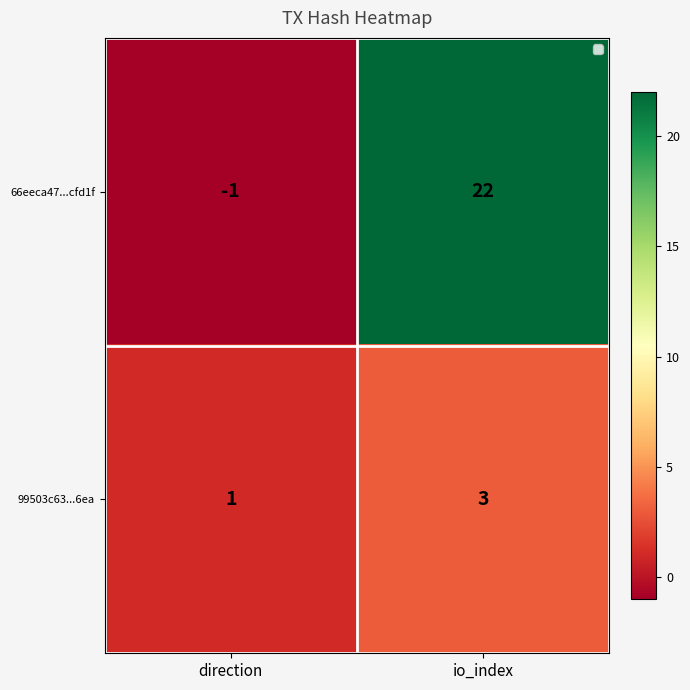

What value does the 66eeca47...cfd1f series have at io_index?

22